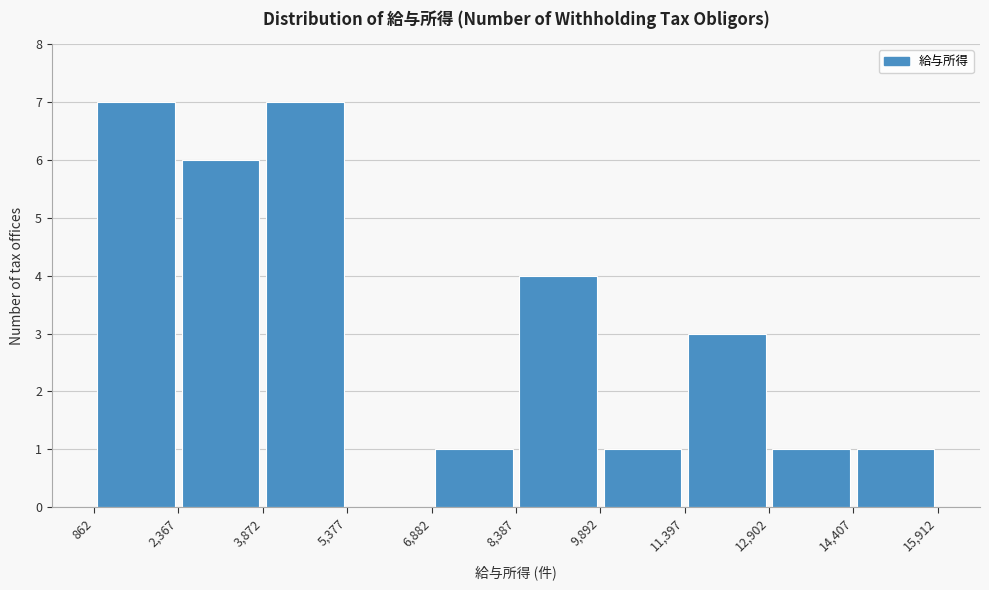

Reading left to right, transcribe this chart: for each bar, give the range it covers on the x-axis and its height. The values are not printed on the chart, so give them approximately, as read against the axis.

862 to 2,367: 7
2,367 to 3,872: 6
3,872 to 5,377: 7
5,377 to 6,882: 0
6,882 to 8,387: 1
8,387 to 9,892: 4
9,892 to 11,397: 1
11,397 to 12,902: 3
12,902 to 14,407: 1
14,407 to 15,912: 1